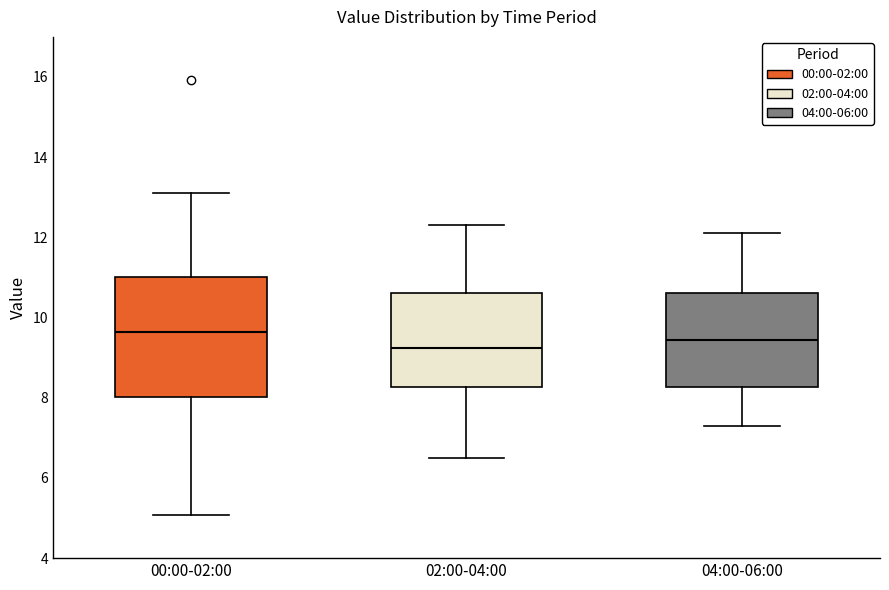

Reading left to right, read every box against the y-axis: the position of its median line, the range the box covers, and the ends of its whiskers. The values are not printed on the chart, so give them approximately, as read against the axis.

00:00-02:00: median 9.6, box 8.0 to 11.0, whiskers 5.0 to 13.2
02:00-04:00: median 9.2, box 8.2 to 10.6, whiskers 6.6 to 12.4
04:00-06:00: median 9.4, box 8.2 to 10.6, whiskers 7.4 to 12.2